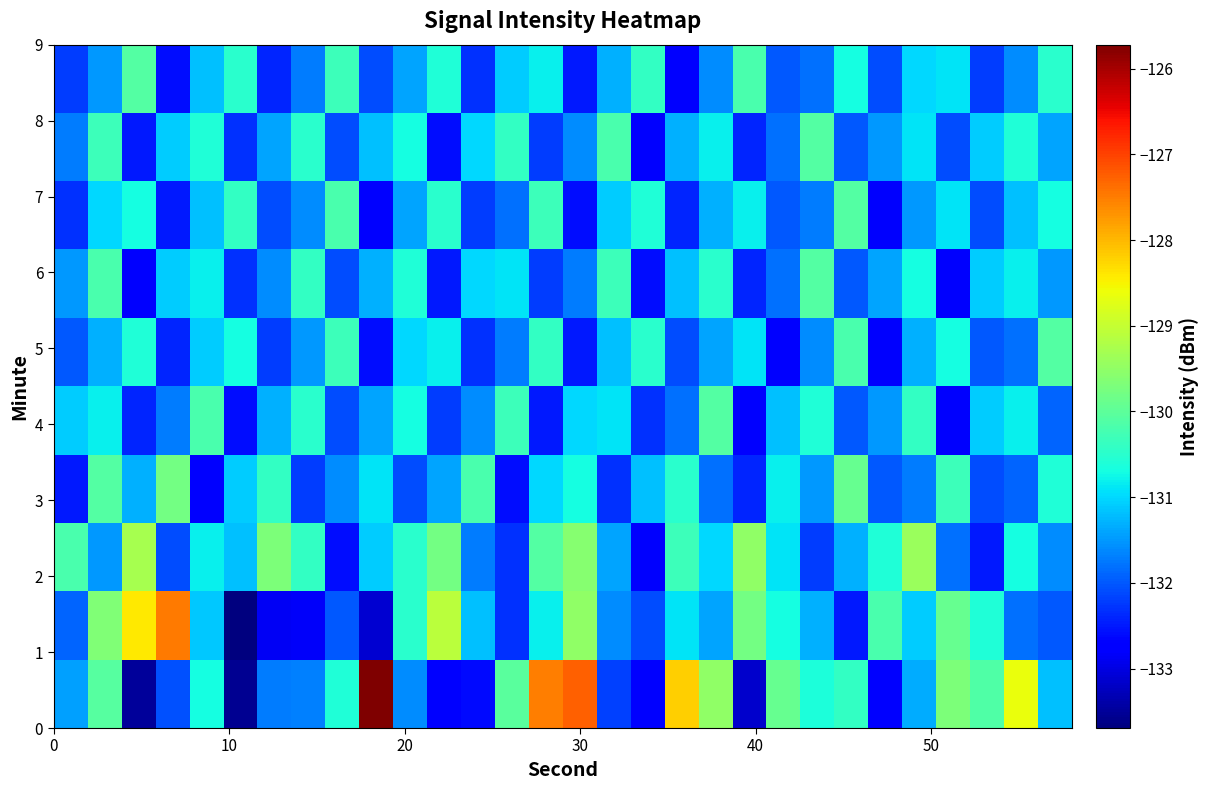

How many series are shown in this chart?

10